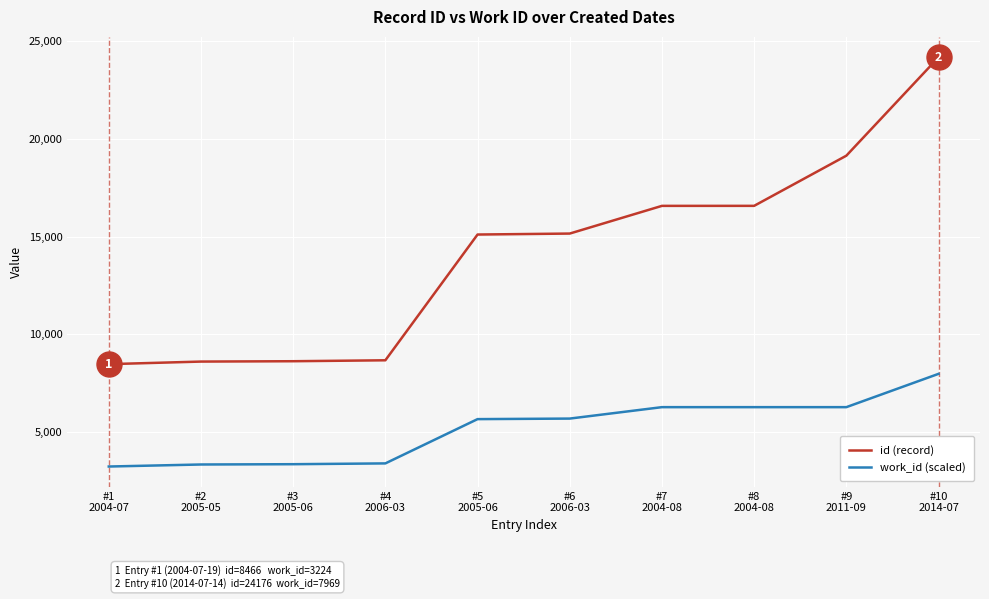

Which series has the largest range (max minus min)?

id (record)